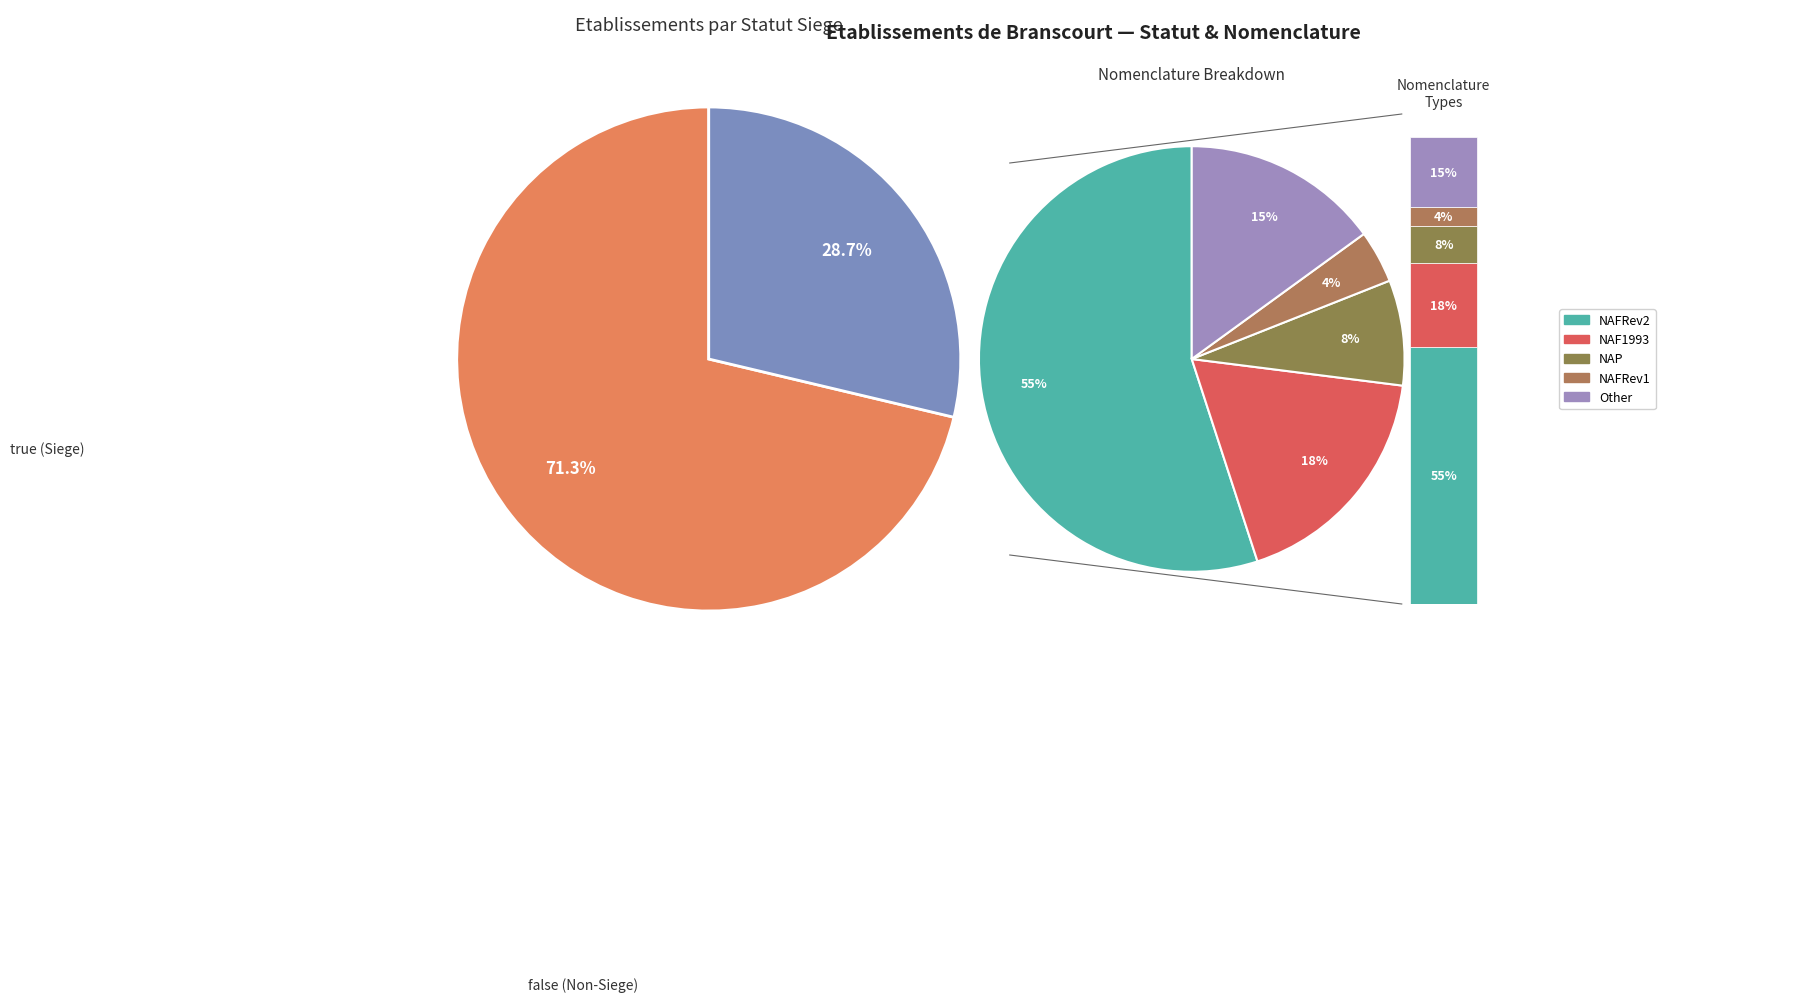

Is it true that false is 41% of the pie?

False